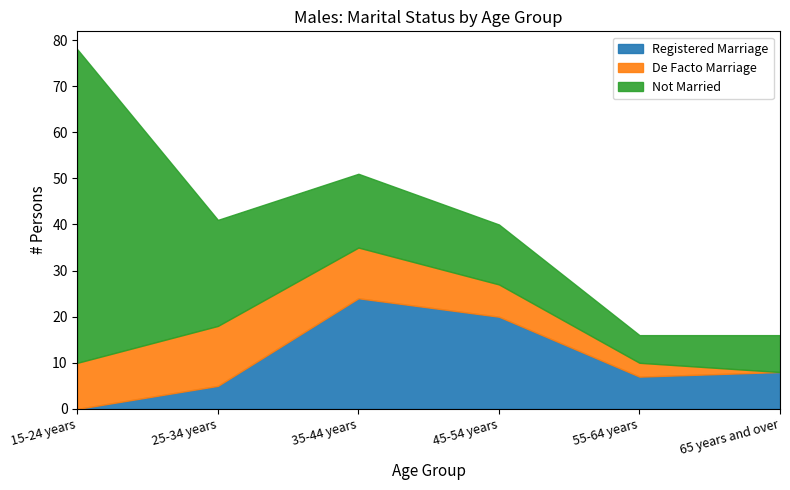

Does the chart have visible grid lines?

No